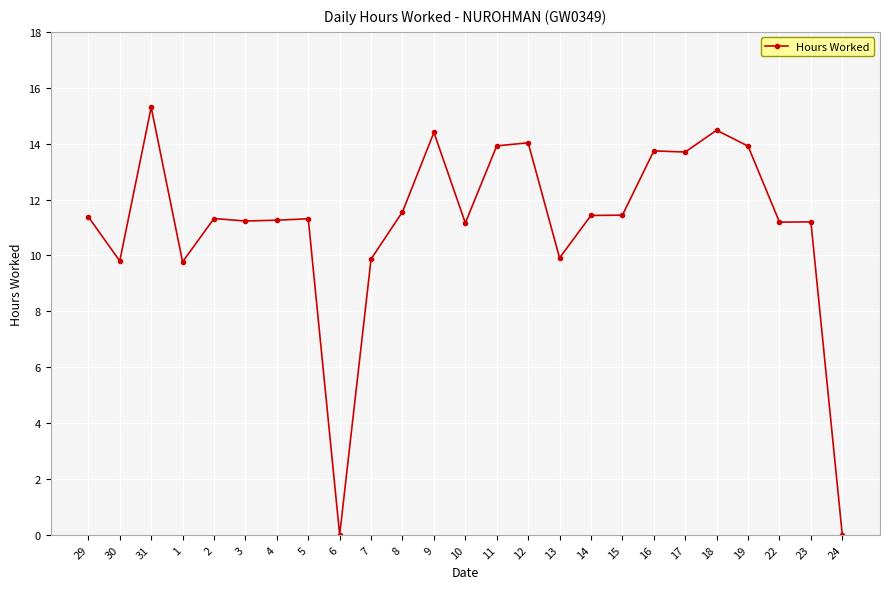

True or false: the data shows 0.0 at 24.

True